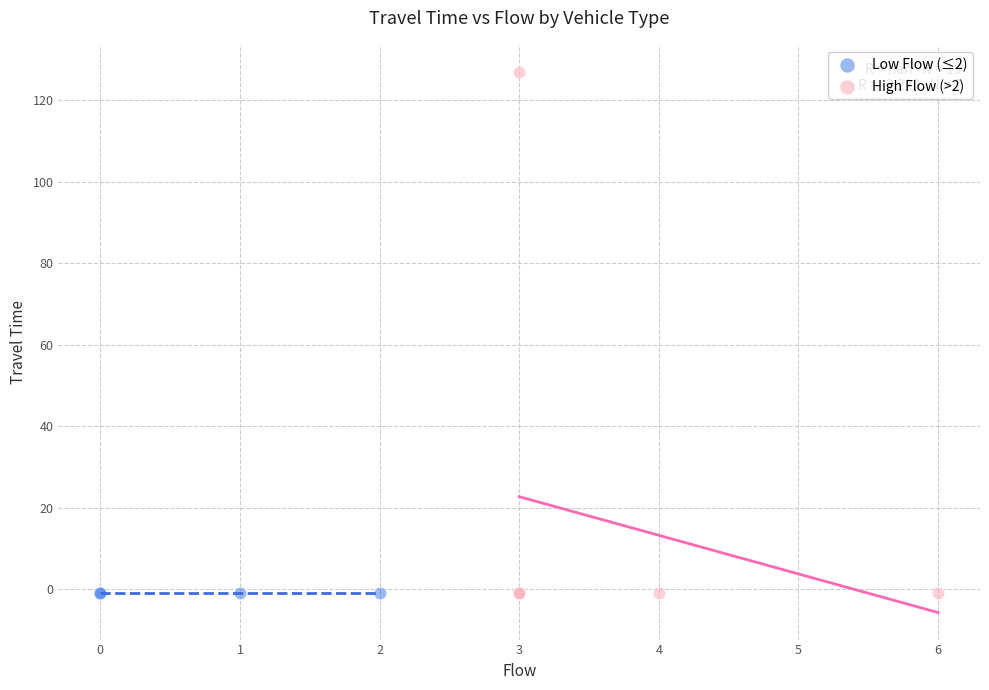

Which series reaches the maximum Y coordinate?

High Flow (>2)